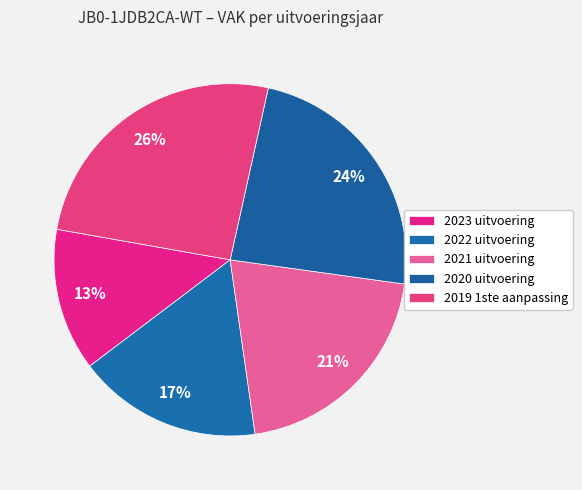

Is 2022 uitvoering the majority of the pie?

No